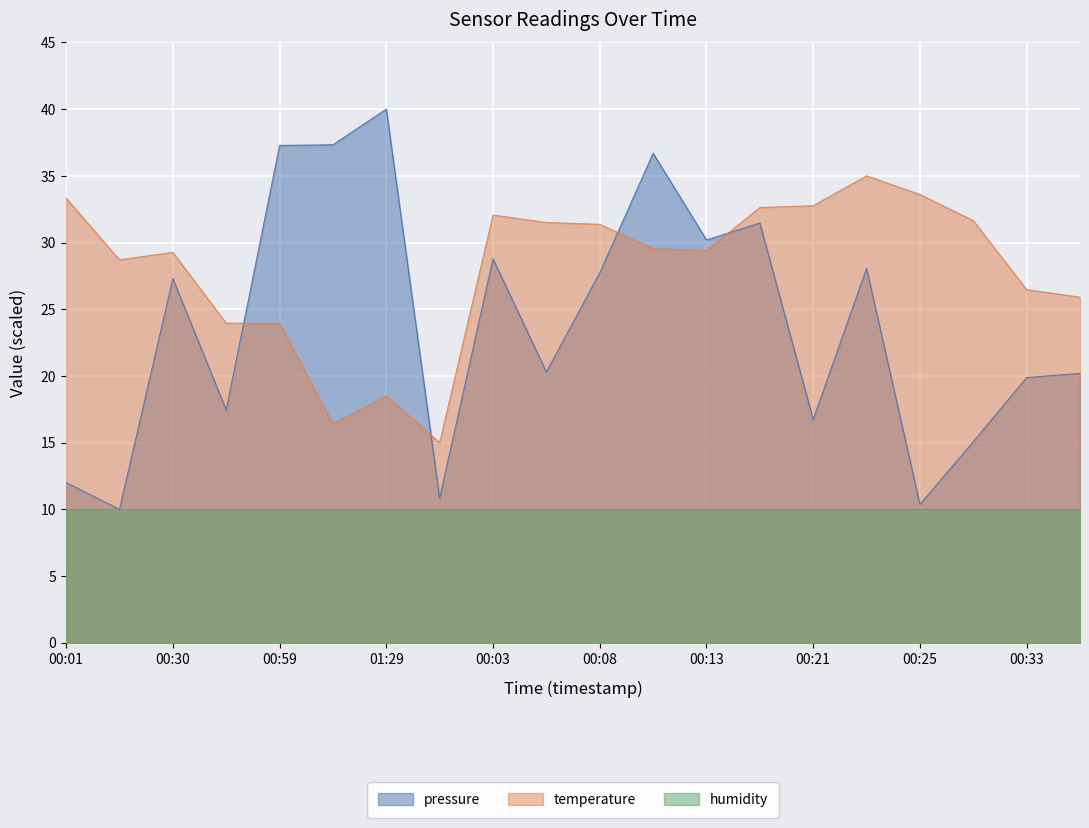

True or false: temperature and pressure intersect in this chart.

True